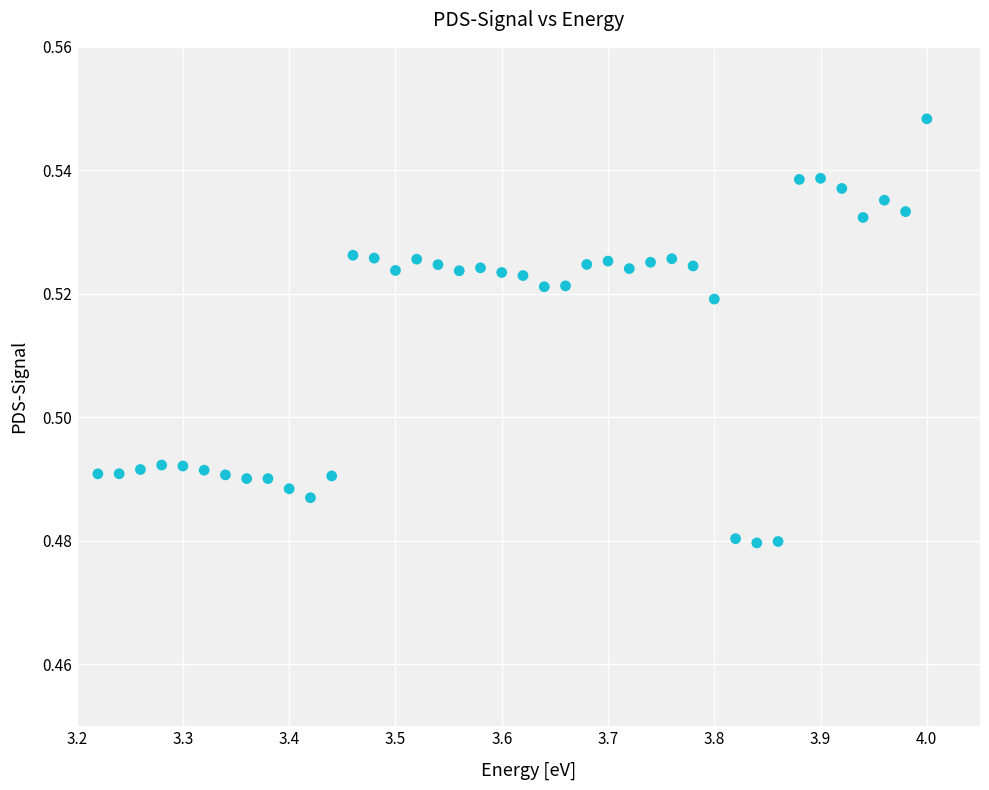

What is the range of X values (max minus min)?

0.8